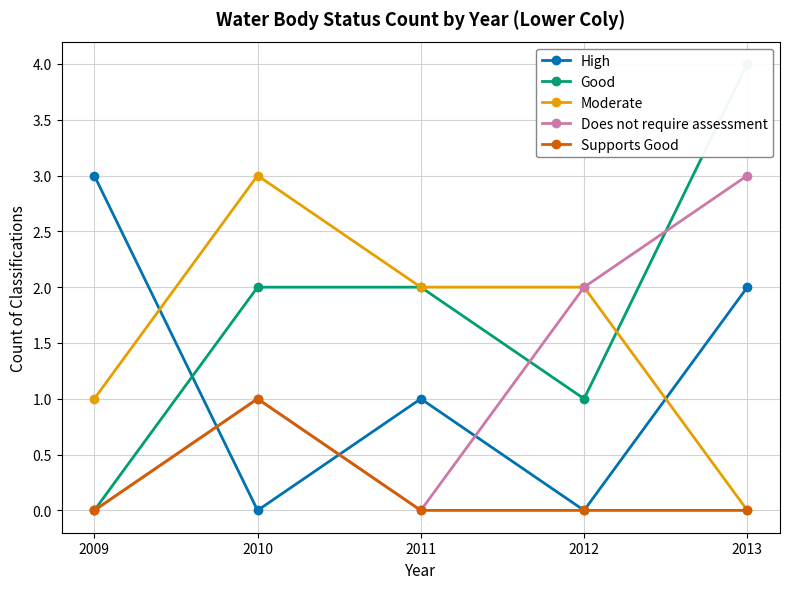

Reading left to right, extract all data points from this chart.

High: 2009=3	2010=0	2011=1	2012=0	2013=2
Good: 2009=0	2010=2	2011=2	2012=1	2013=4
Moderate: 2009=1	2010=3	2011=2	2012=2	2013=0
Does not require assessment: 2009=0	2010=1	2011=0	2012=2	2013=3
Supports Good: 2009=0	2010=1	2011=0	2012=0	2013=0